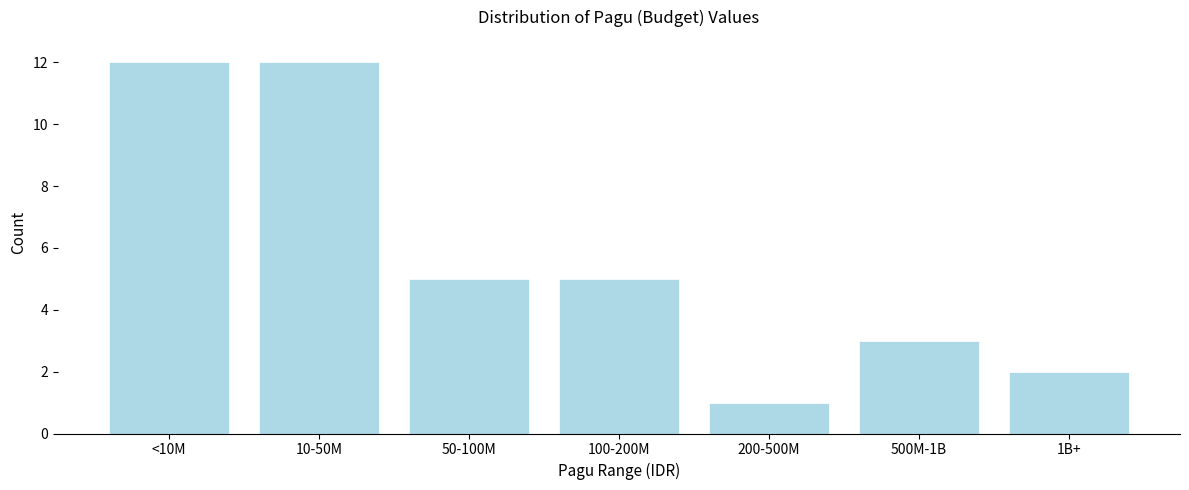

Reading left to right, extract all data points from this chart.

12	12	5	5	1	3	2